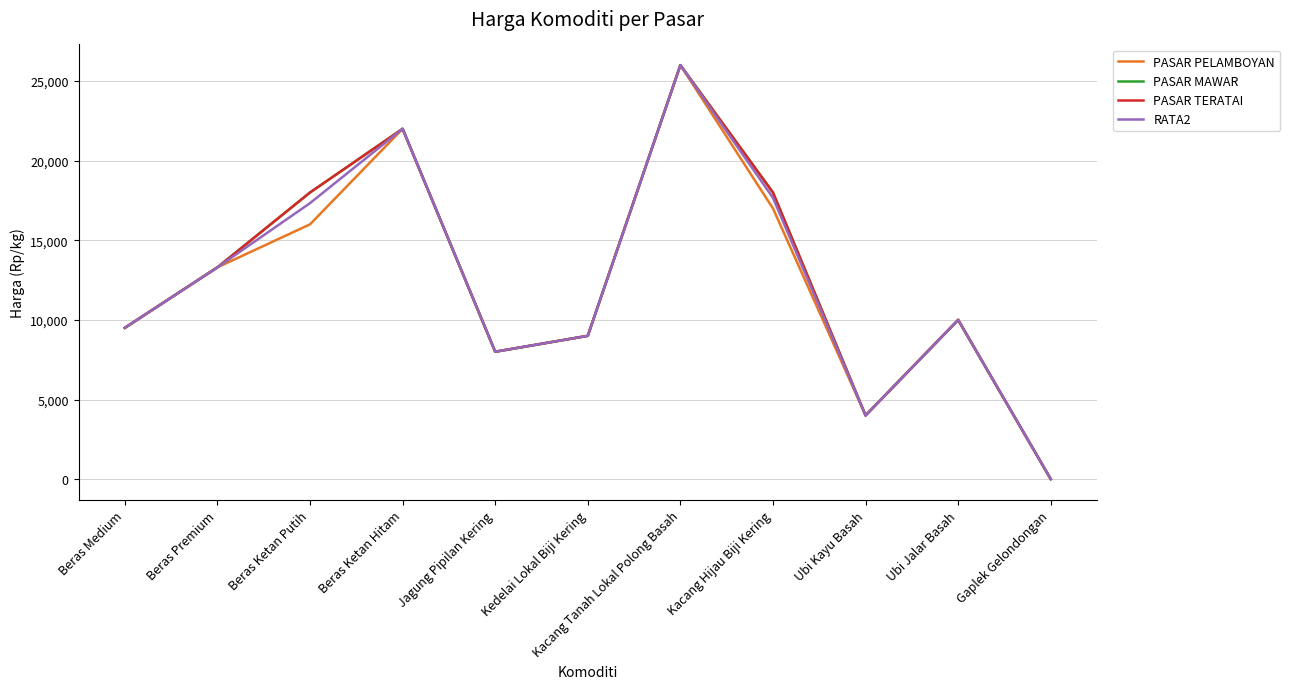

How many data points in PASAR TERATAI are less than 10000?

5